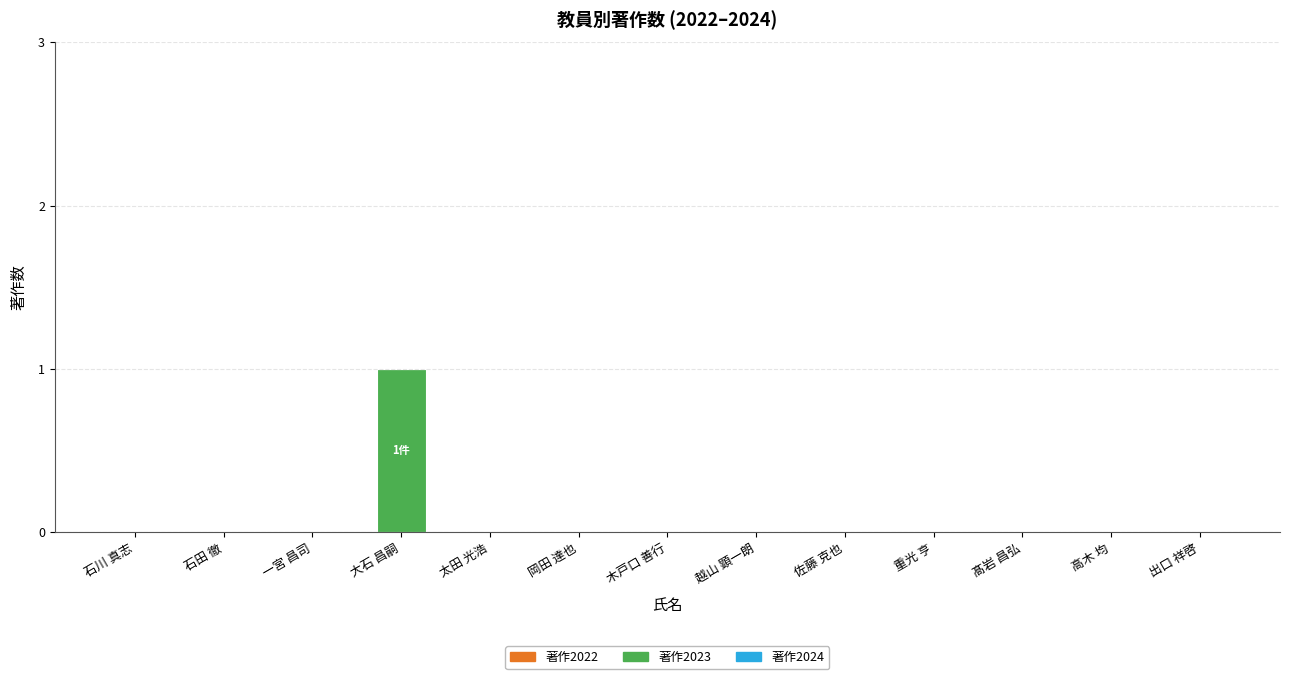

The value at 木戸口 善行 is 0. True or false?

True